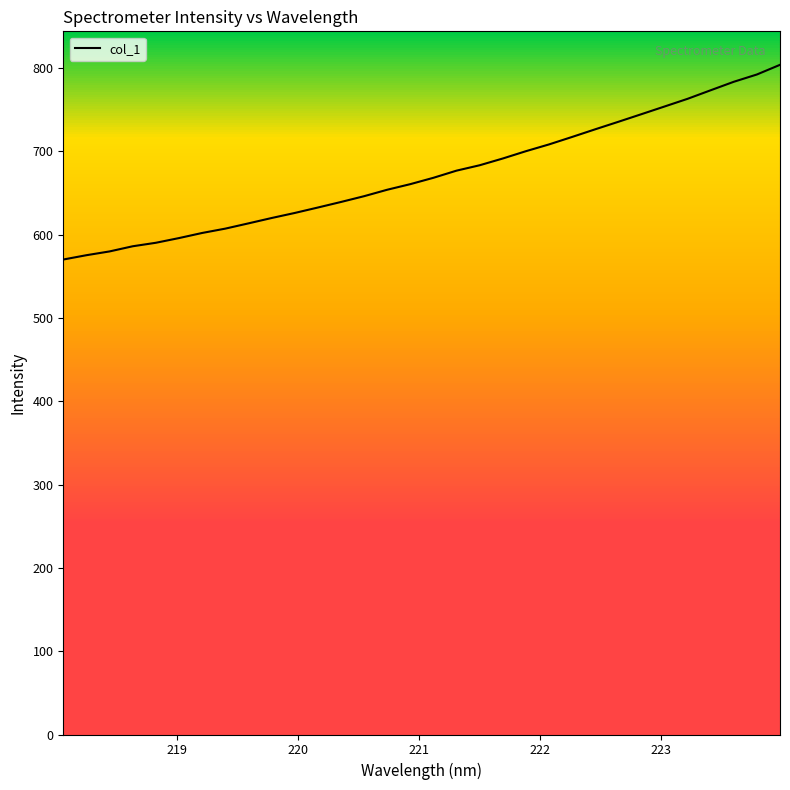

What is the difference between the maximum and minimum values?

233.7